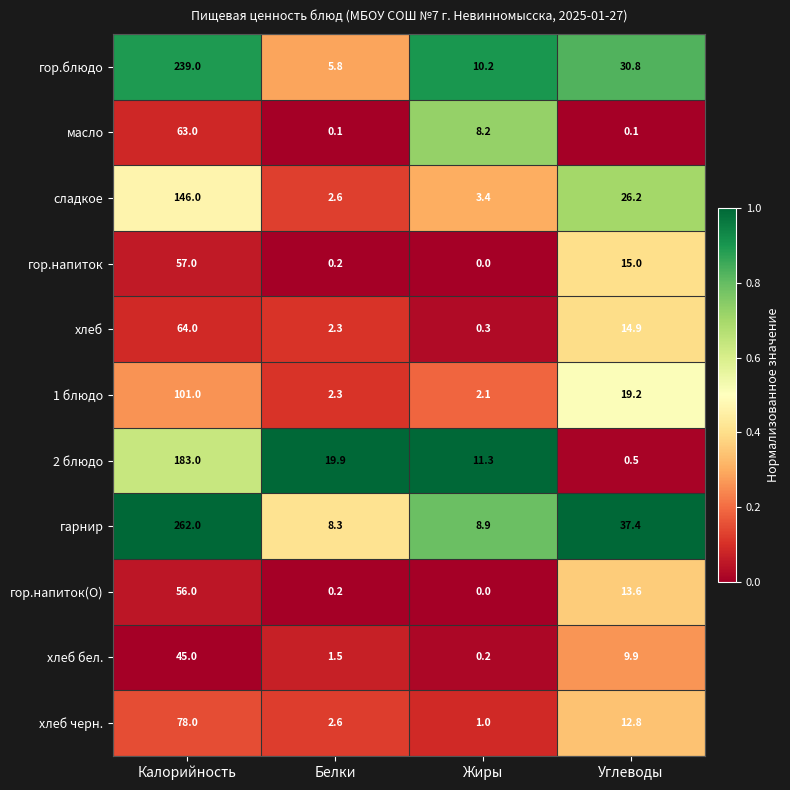

At which label is гор.блюдо closest to 122?

Углеводы